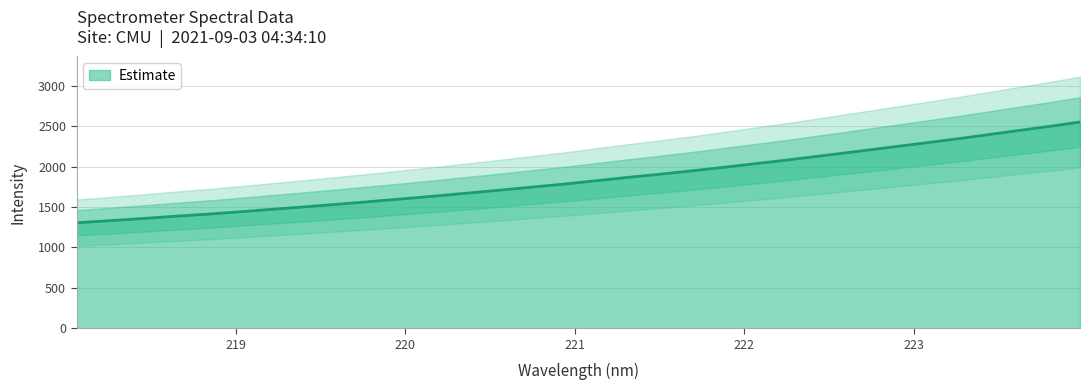

How many lines are shown in the chart?

1